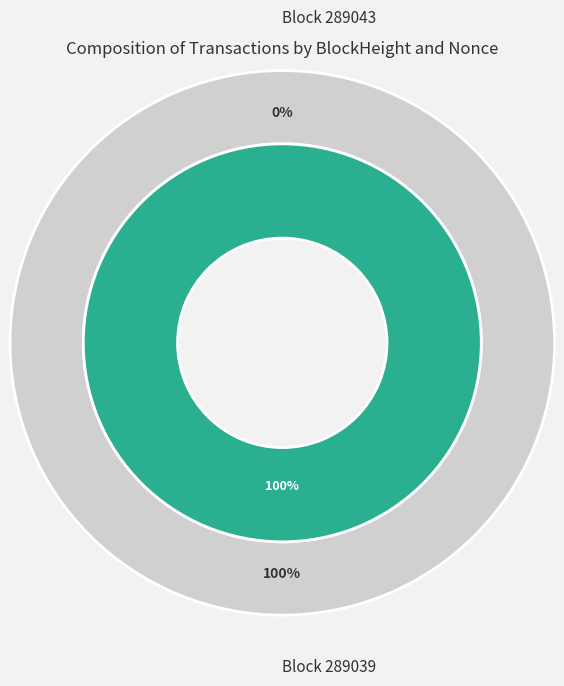

Does any single category account for the majority?

Yes